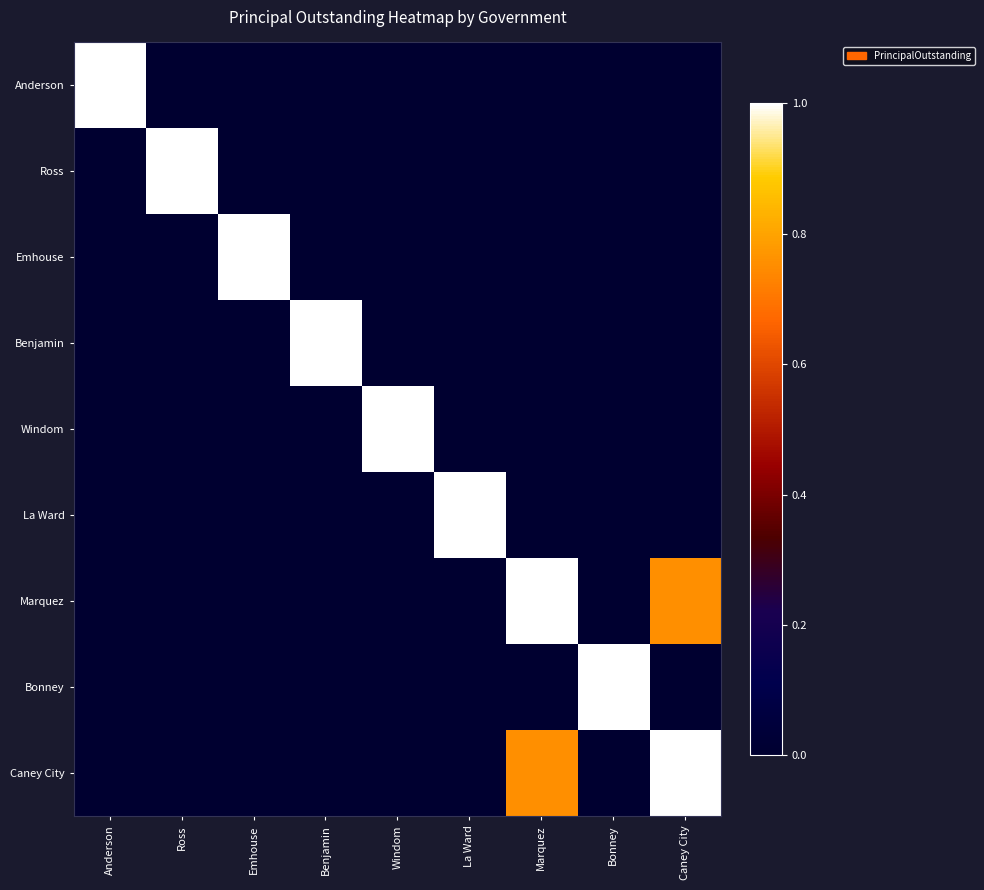

Count the number of data series in this chart.

9